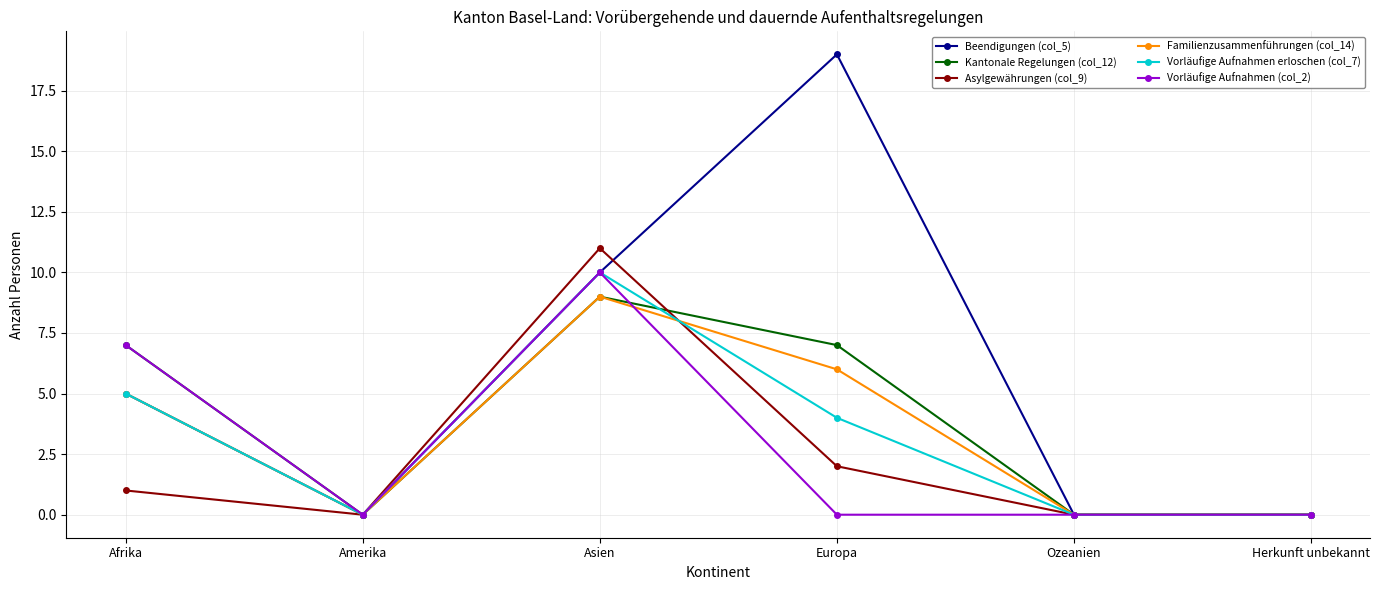

True or false: Asylgewährungen (col_9) has more than 2 points higher than both neighbors.

False